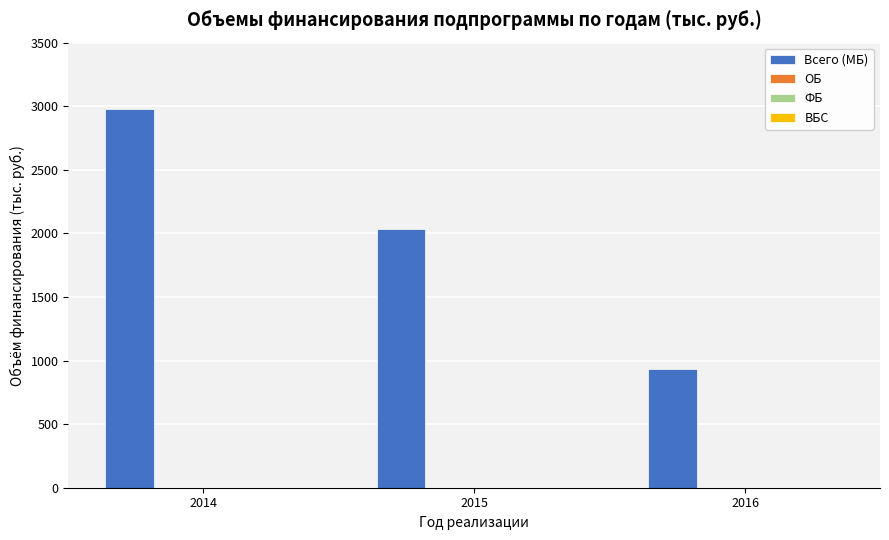

What is the minimum value shown in the chart?

935